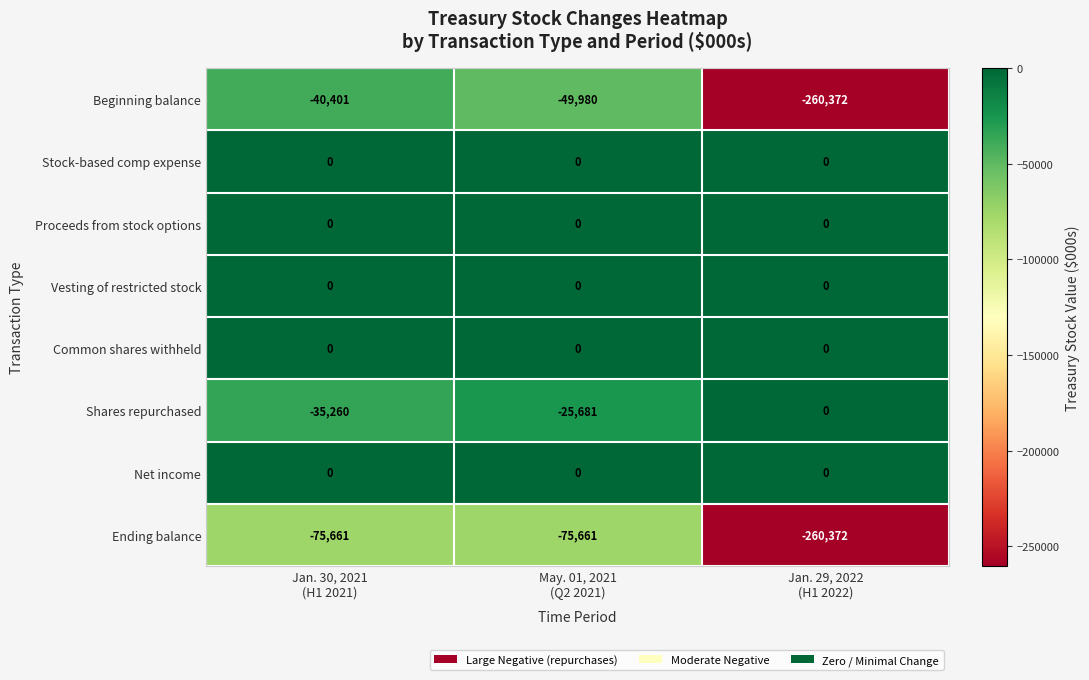

What is the difference between the maximum and minimum values in the Shares repurchased series?

35260